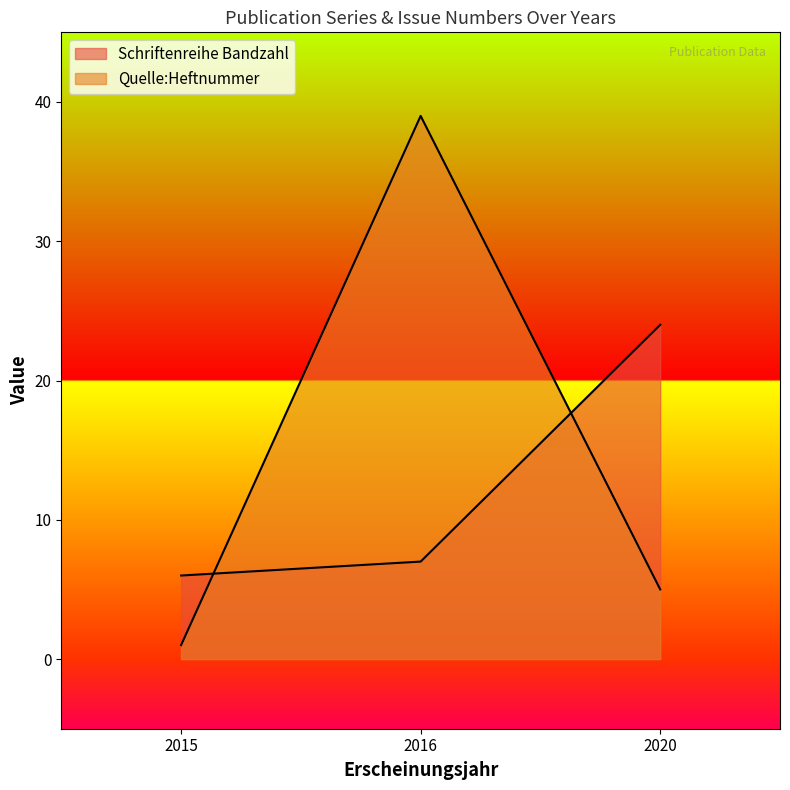

Which label corresponds to the smallest value in the chart?

2015